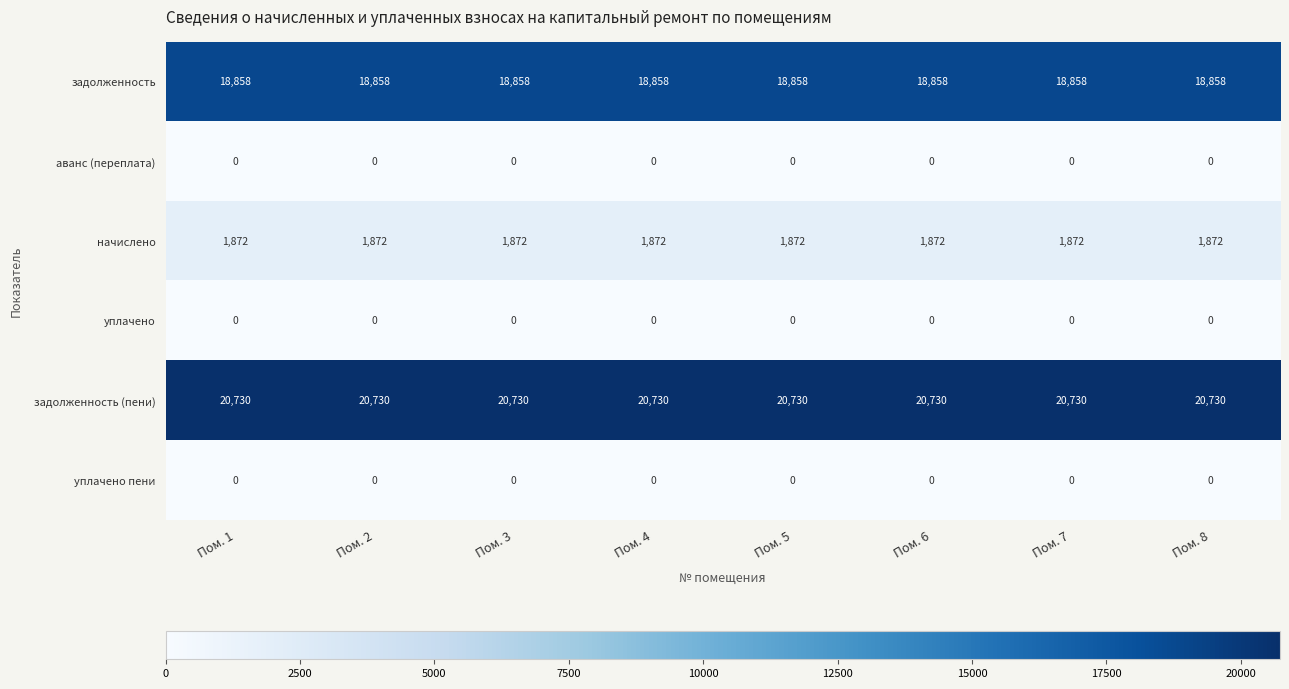

What is the maximum value shown in the chart?

20730